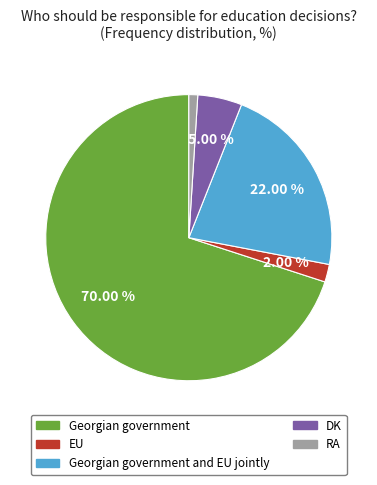

Is there any slice that represents more than half of the pie?

Yes